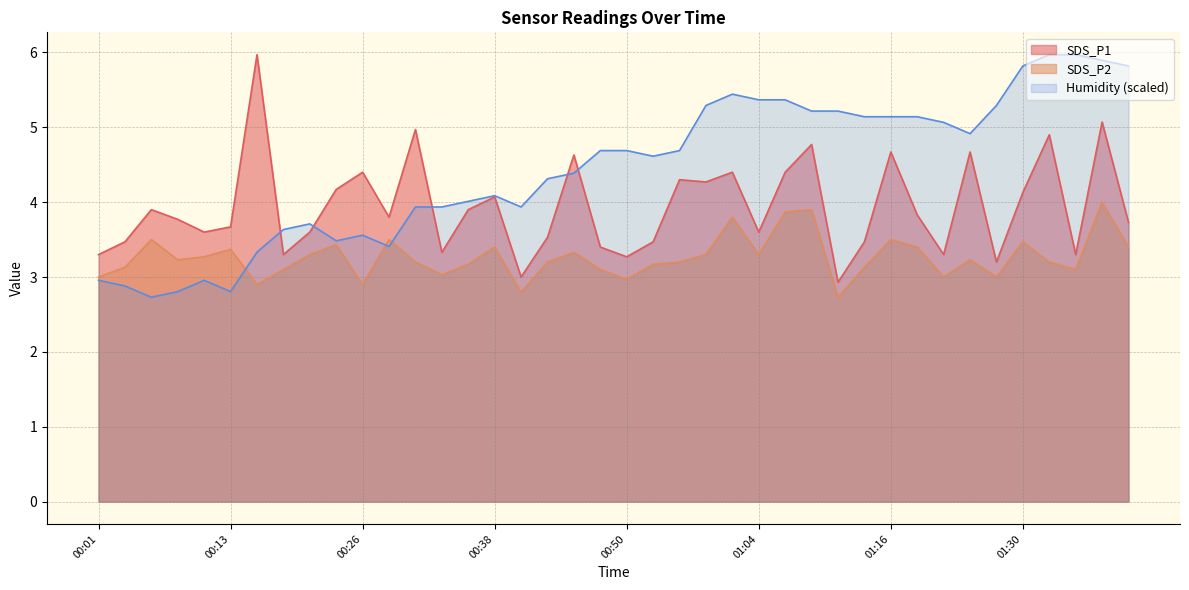

At which label does Humidity reach its minimum?

00:06